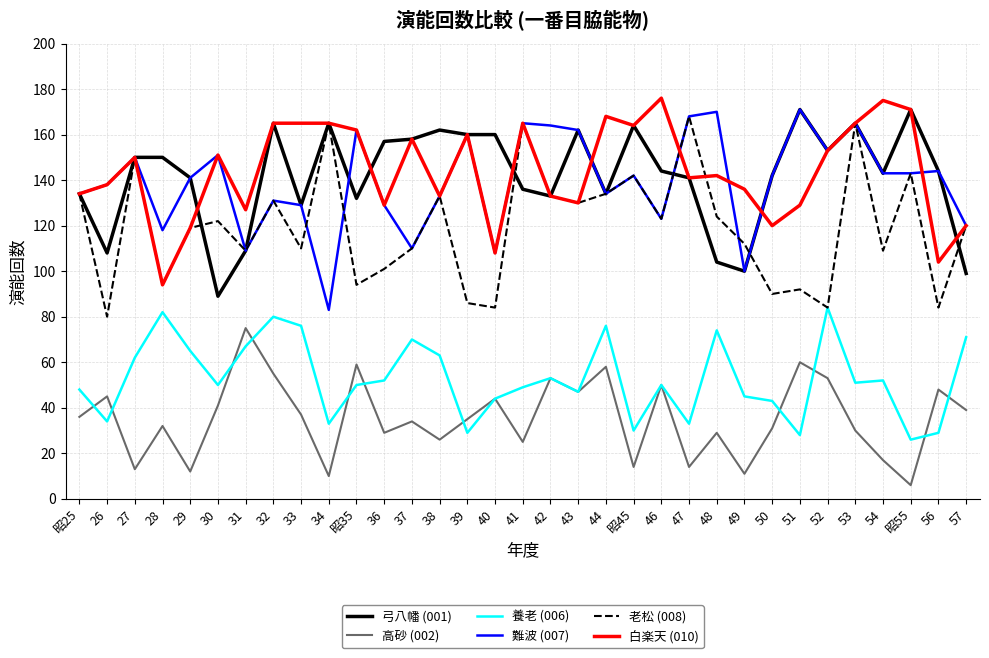

Reading left to right, what are all the values shown in this chart?

弓八幡 (001): 昭25=134	26=108	27=150	28=150	29=141	30=89	31=109	32=165	33=129	34=165	昭35=132	36=157	37=158	38=162	39=160	40=160	41=136	42=133	43=162	44=134	昭45=164	46=144	47=141	48=104	49=100	50=142	51=171	52=153	53=165	54=143	昭55=171	56=144	57=99
高砂 (002): 昭25=36	26=45	27=13	28=32	29=12	30=41	31=75	32=55	33=37	34=10	昭35=59	36=29	37=34	38=26	39=35	40=44	41=25	42=53	43=47	44=58	昭45=14	46=50	47=14	48=29	49=11	50=31	51=60	52=53	53=30	54=17	昭55=6	56=48	57=39
養老 (006): 昭25=48	26=34	27=62	28=82	29=65	30=50	31=67	32=80	33=76	34=33	昭35=50	36=52	37=70	38=63	39=29	40=44	41=49	42=53	43=47	44=76	昭45=30	46=50	47=33	48=74	49=45	50=43	51=28	52=84	53=51	54=52	昭55=26	56=29	57=71
難波 (007): 昭25=134	26=138	27=150	28=118	29=141	30=151	31=109	32=131	33=129	34=83	昭35=162	36=129	37=110	38=133	39=160	40=108	41=165	42=164	43=162	44=134	昭45=142	46=123	47=168	48=170	49=100	50=142	51=171	52=153	53=165	54=143	昭55=143	56=144	57=120
老松 (008): 昭25=134	26=80	27=150	28=94	29=119	30=122	31=109	32=131	33=110	34=165	昭35=94	36=101	37=110	38=133	39=86	40=84	41=165	42=133	43=130	44=134	昭45=142	46=123	47=168	48=124	49=112	50=90	51=92	52=84	53=165	54=109	昭55=143	56=84	57=120
白楽天 (010): 昭25=134	26=138	27=150	28=94	29=119	30=151	31=127	32=165	33=165	34=165	昭35=162	36=129	37=158	38=133	39=160	40=108	41=165	42=133	43=130	44=168	昭45=164	46=176	47=141	48=142	49=136	50=120	51=129	52=153	53=165	54=175	昭55=171	56=104	57=120